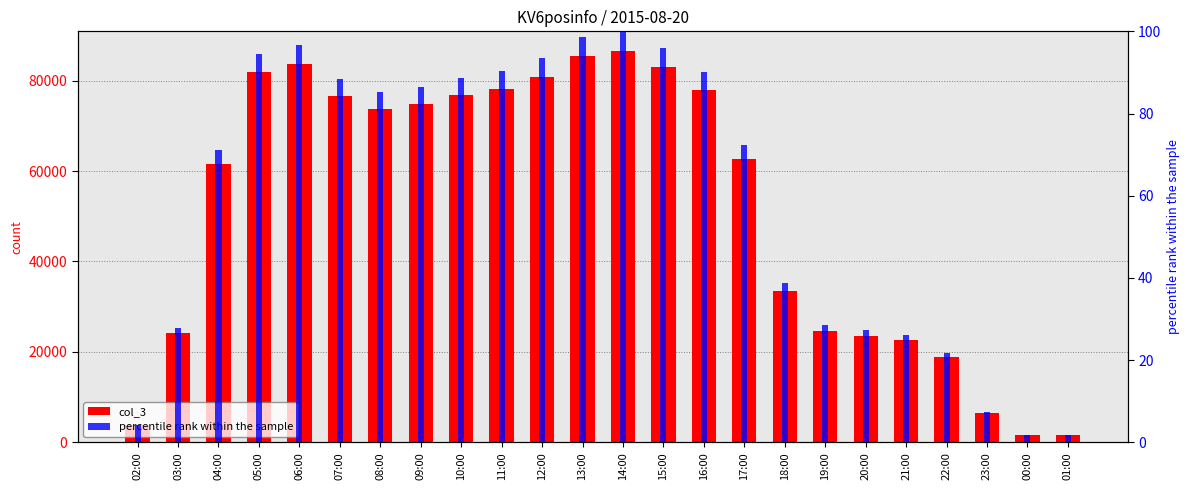

What is the average value of the percentile rank within the sample series?

59.9